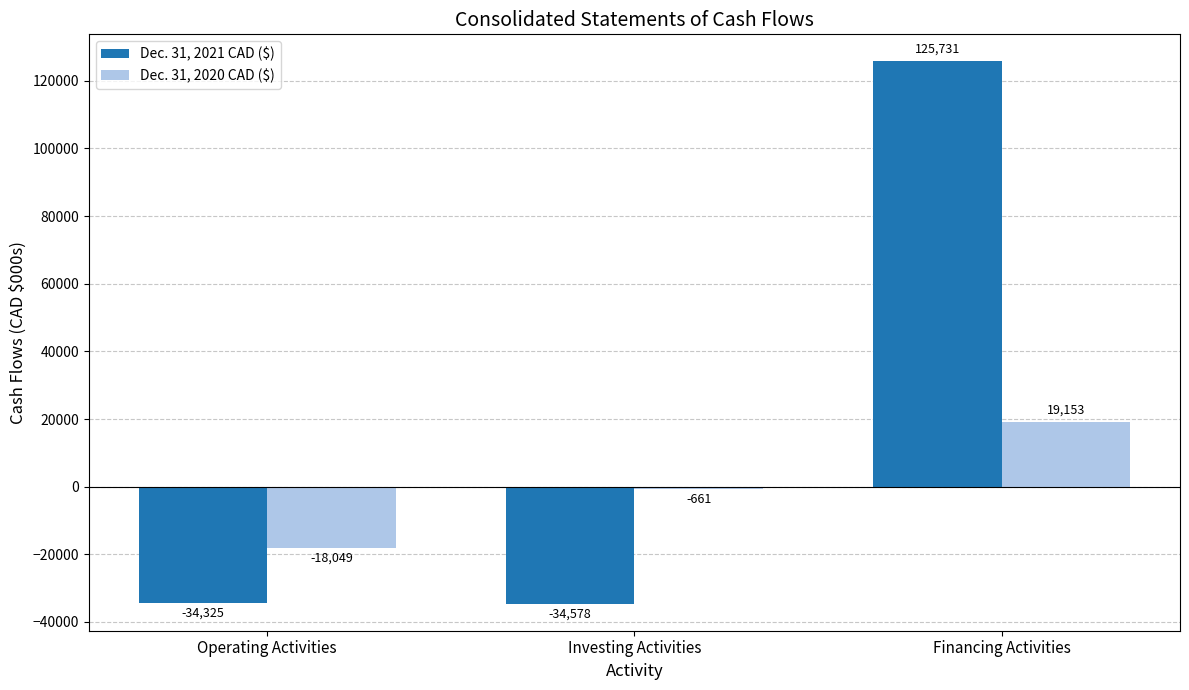

What is the label of the 2nd bar from the left?

Investing Activities